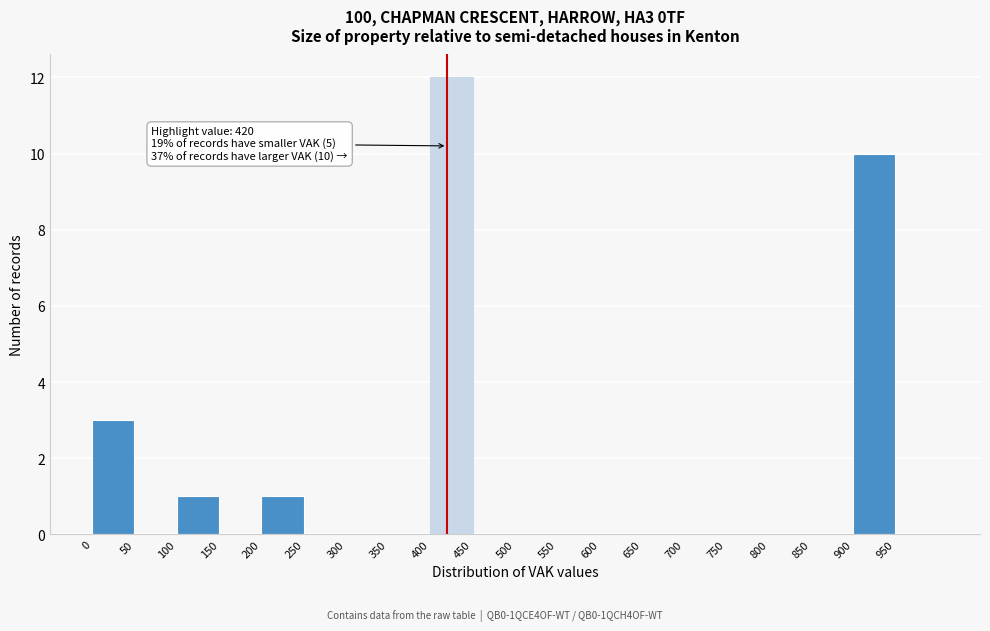

Which range on the x-axis has the tallest bar?

400 to 450